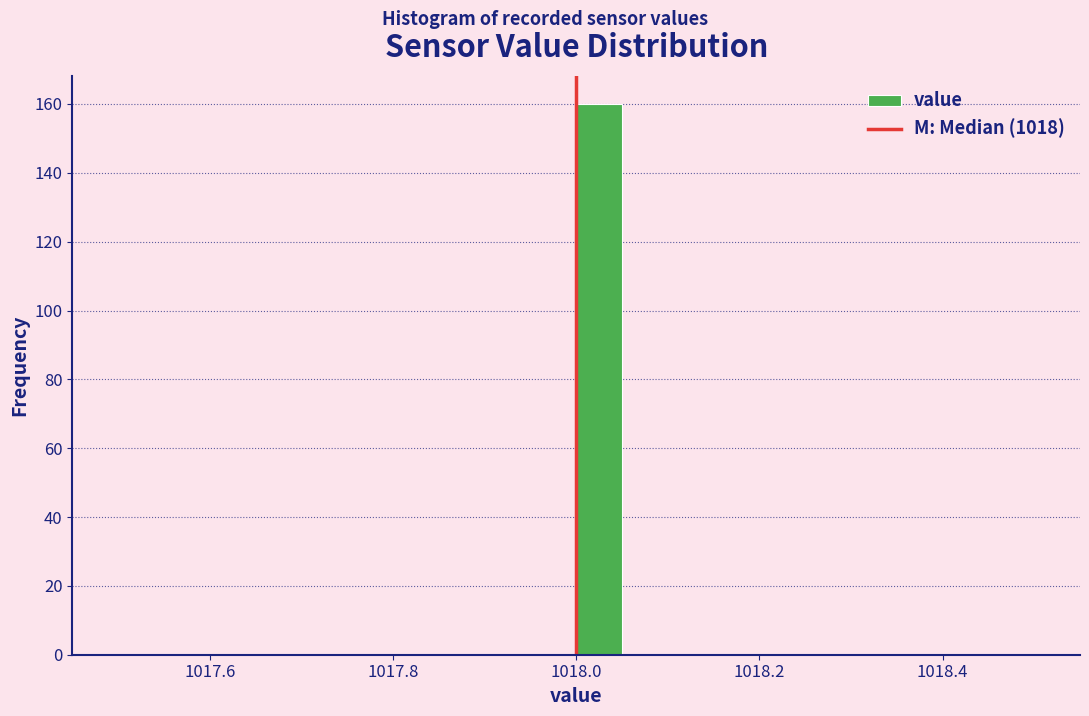

Around what value on the x-axis is the tallest bar? Give the approximate position of its centre, as read against the axis.

1018.02